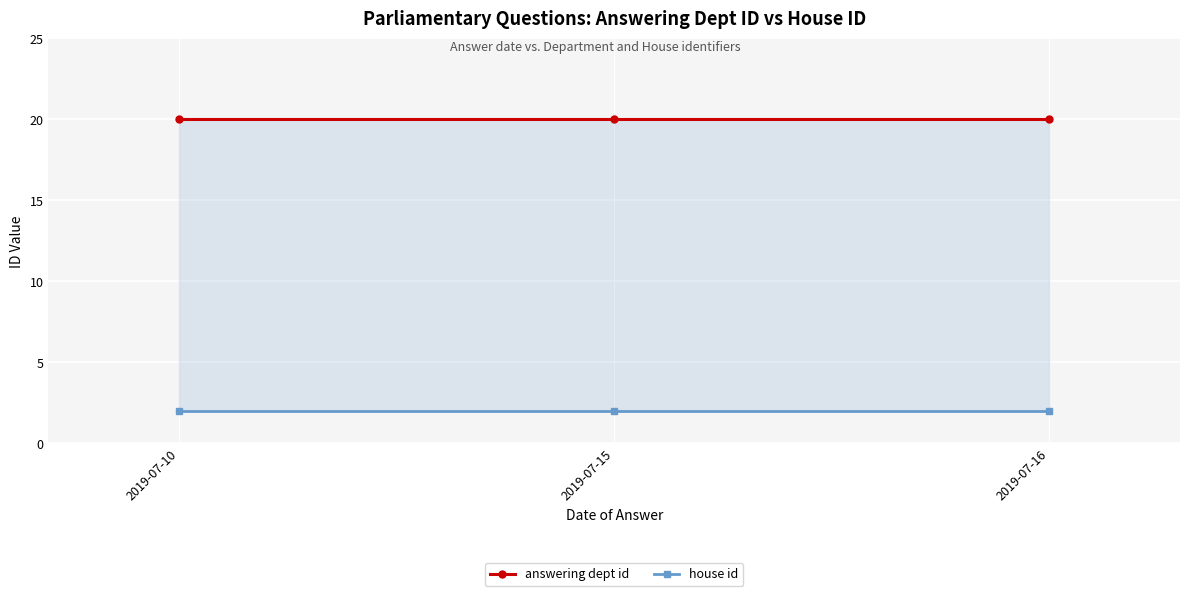

Reading left to right, extract all data points from this chart.

answering dept id: 2019-07-10=20	2019-07-15=20	2019-07-16=20
house id: 2019-07-10=2	2019-07-15=2	2019-07-16=2